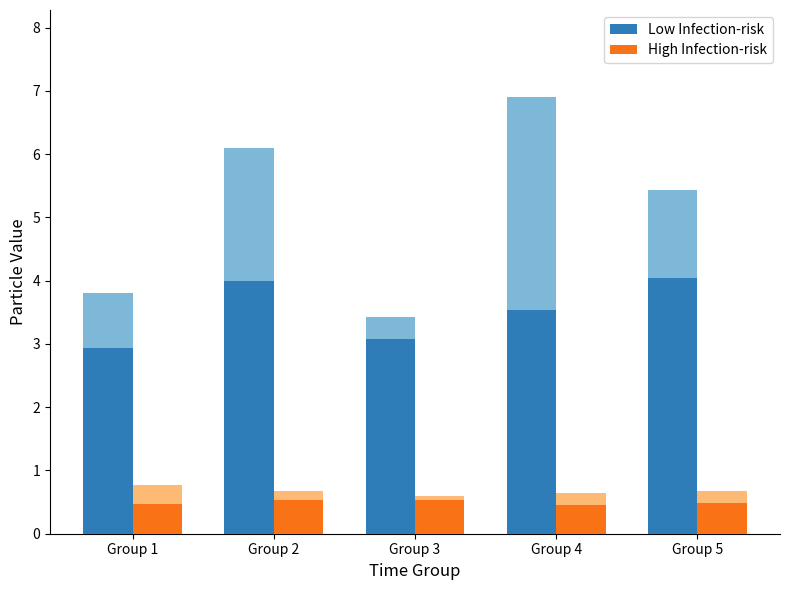

Reading left to right, extract all data points from this chart.

Low Infection-risk: 2.9	4.0	3.1	3.5	4.0
High Infection-risk: 0.5	0.5	0.5	0.5	0.5